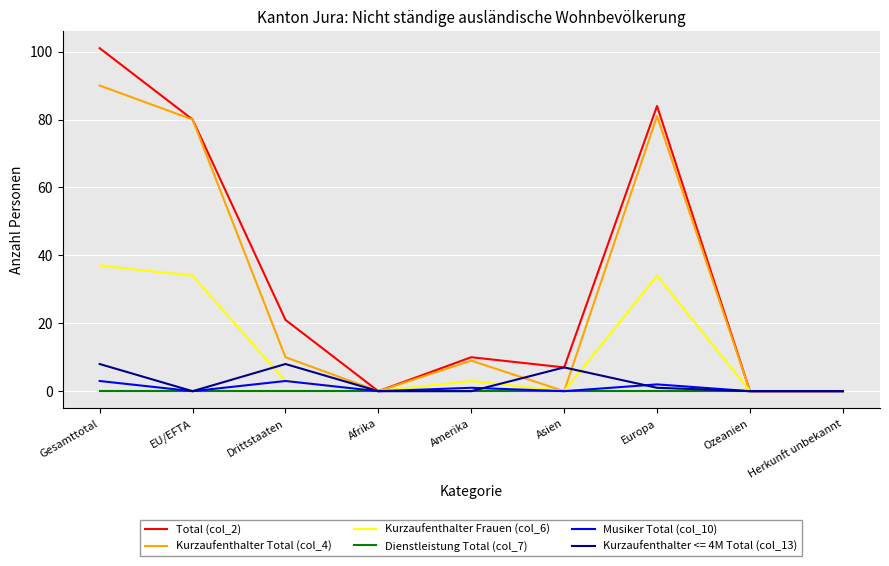

At which category is the sum across all series the highest?

Gesamttotal